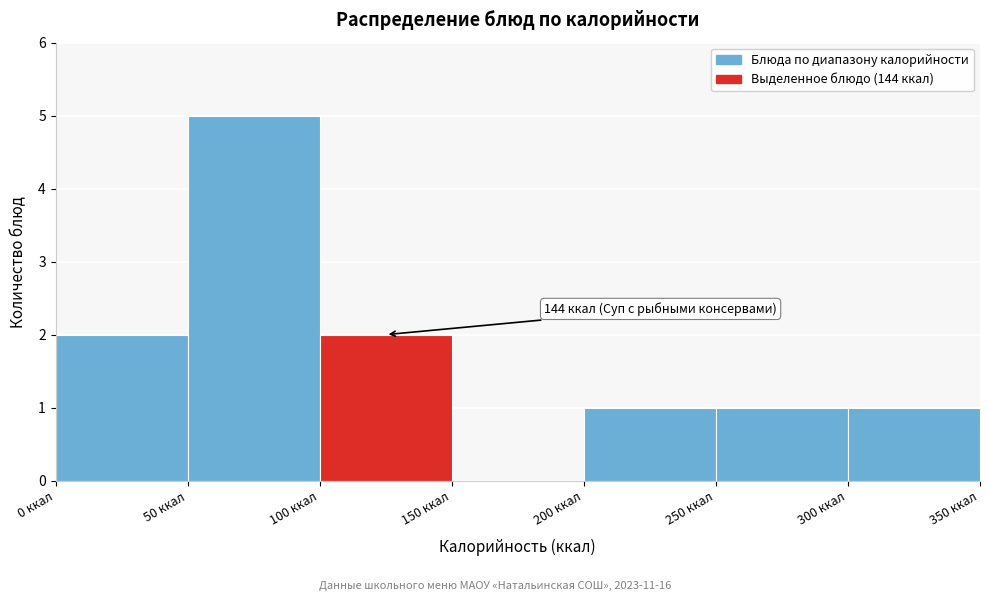

Over which range of the x-axis is the bar tallest?

50 to 100